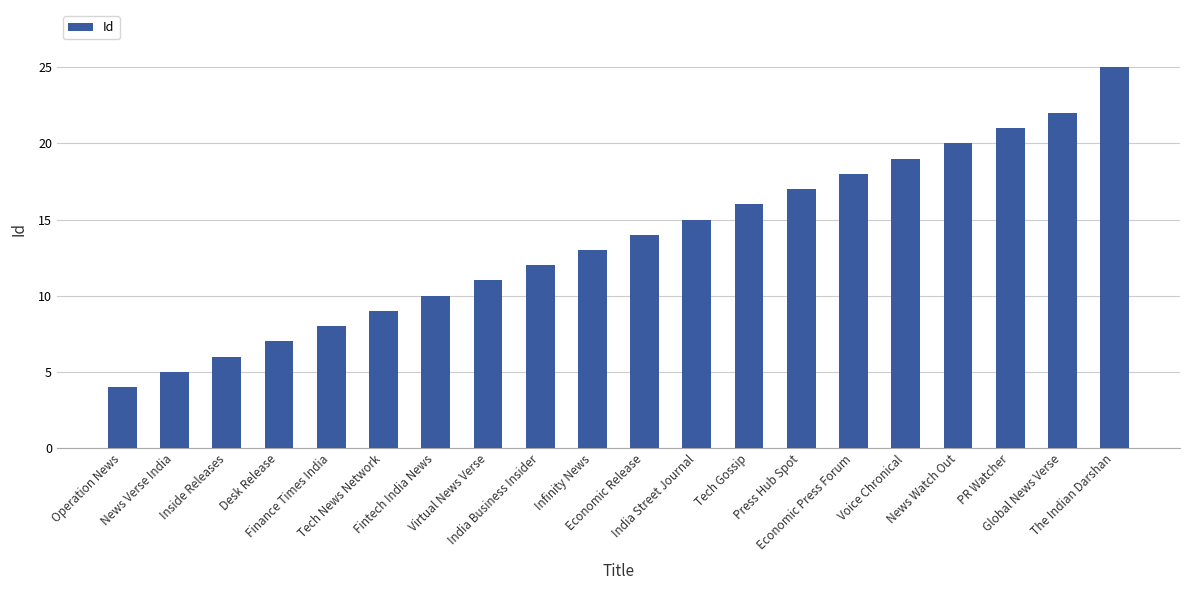

Are the bars horizontal?

No